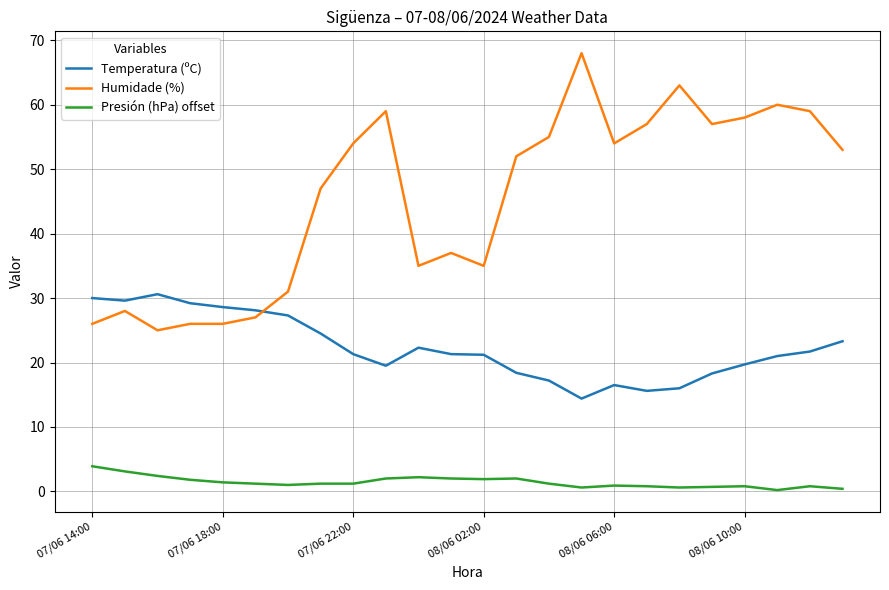

How many times do Temperatura (ºC) and Humidade (%) cross each other?

1